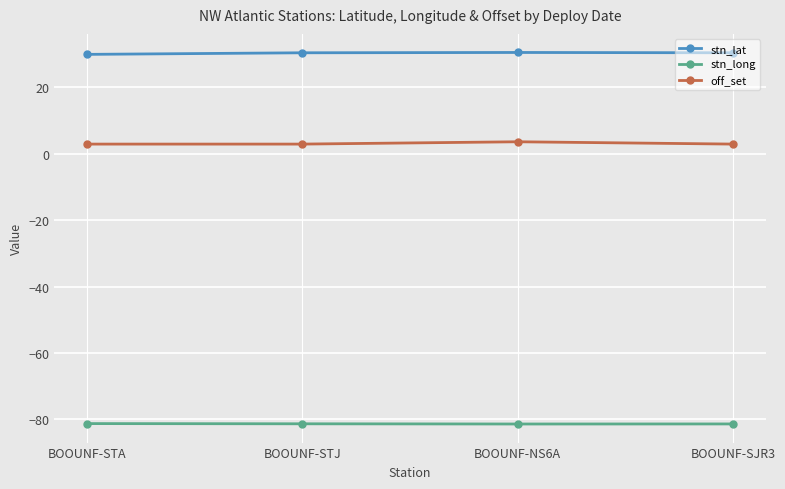

What is the difference between the highest and lowest values at BOOUNF-STJ?

111.7